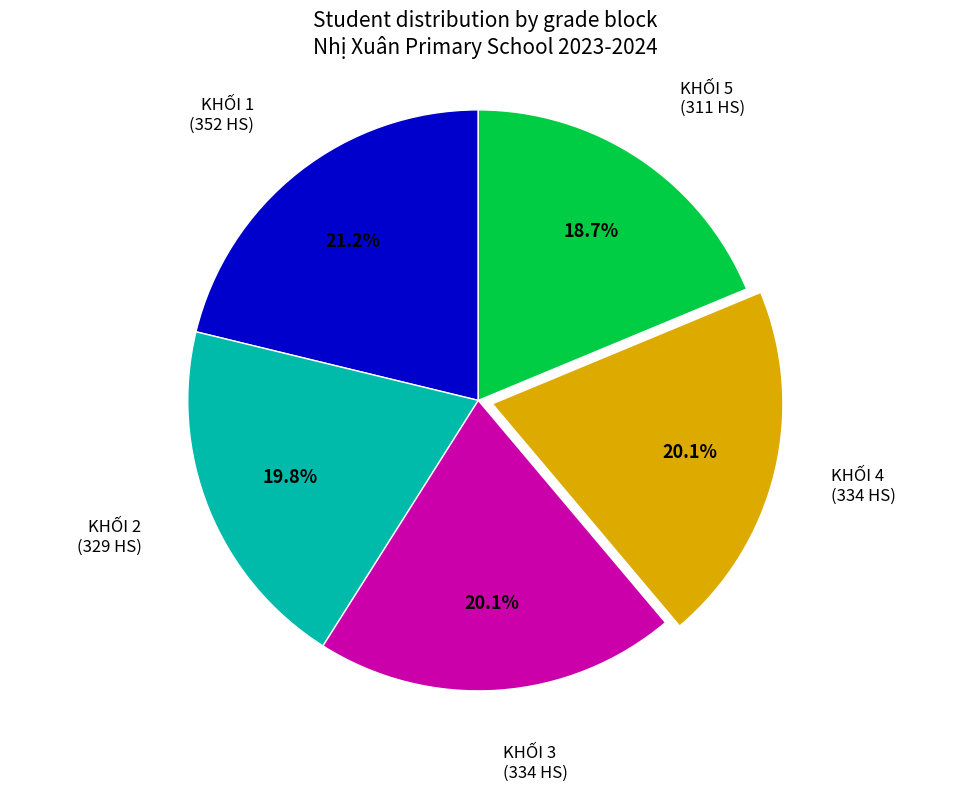

Is there any slice that represents more than half of the pie?

No